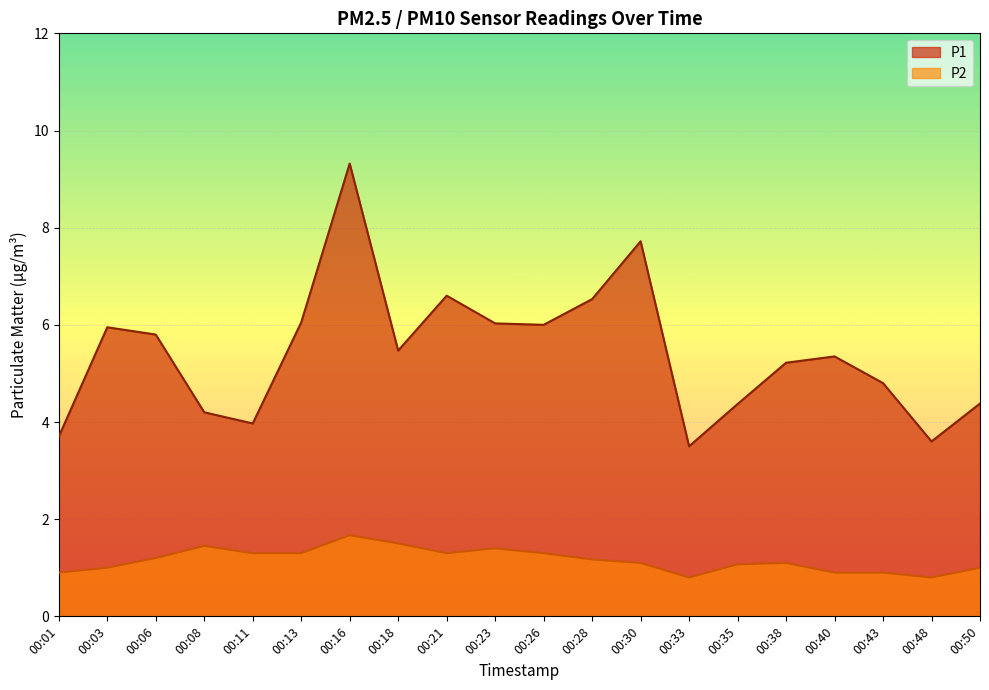

Is it true that P2 equals 0.8 at 00:33?

True